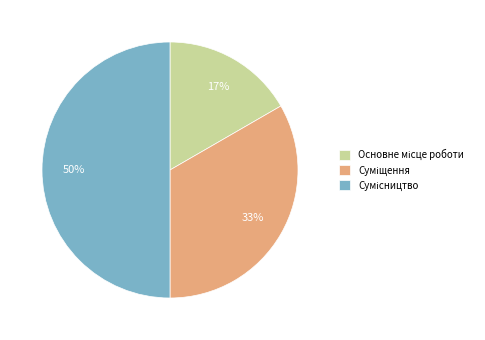

To the nearest percent, what is the difference between the largest and smallest slice percentages?

33%